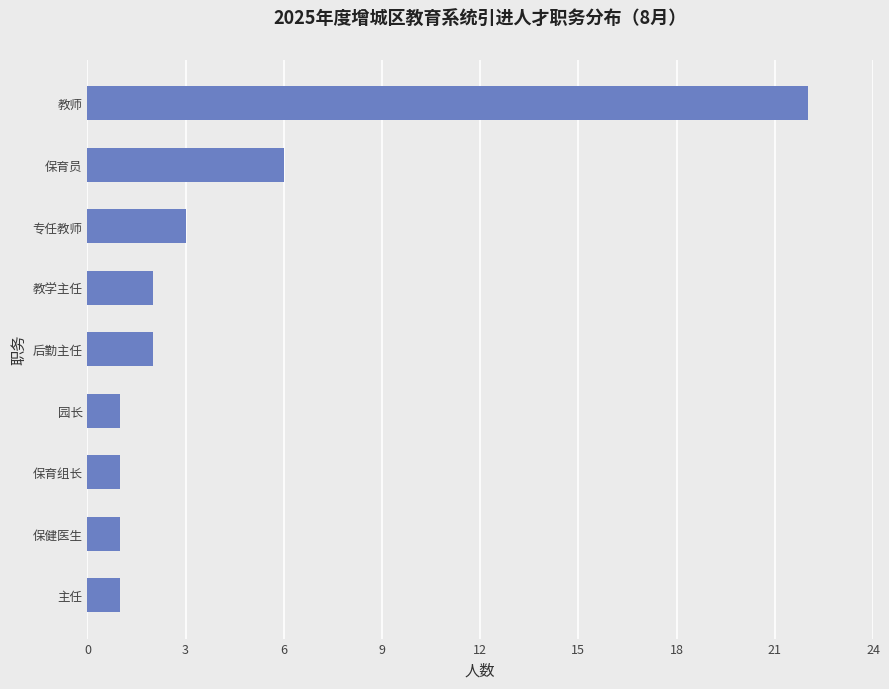

Which has a higher value, 主任 or 后勤主任?

后勤主任